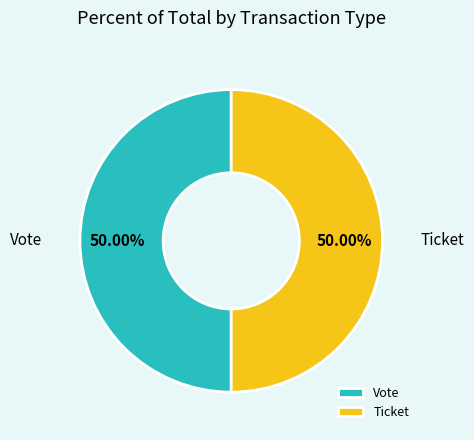

Approximately how many times larger is the value at Vote compared to Ticket?

1.0